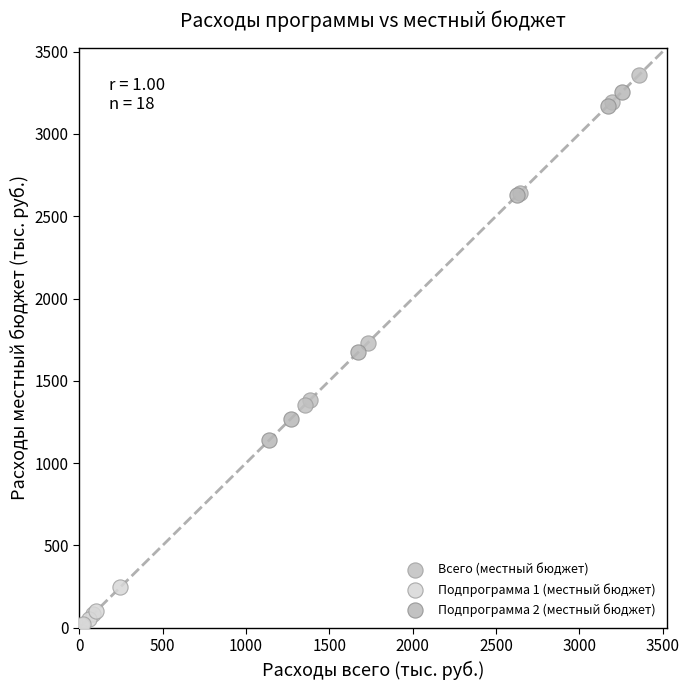

Which series has the widest spread of Y values?

Подпрограмма 2 (местный бюджет)